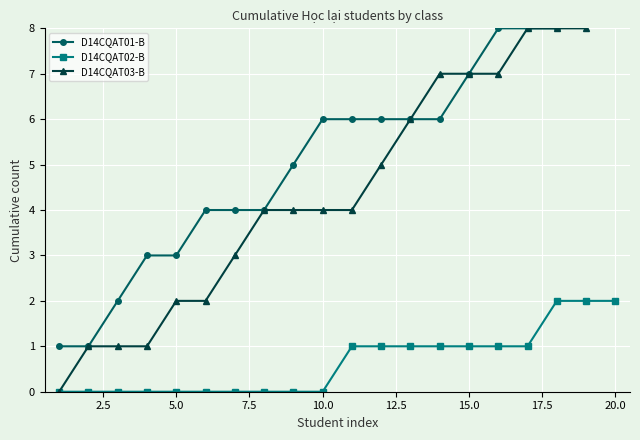

True or false: D14CQAT02-B has a value of 1 at 10.0.

False